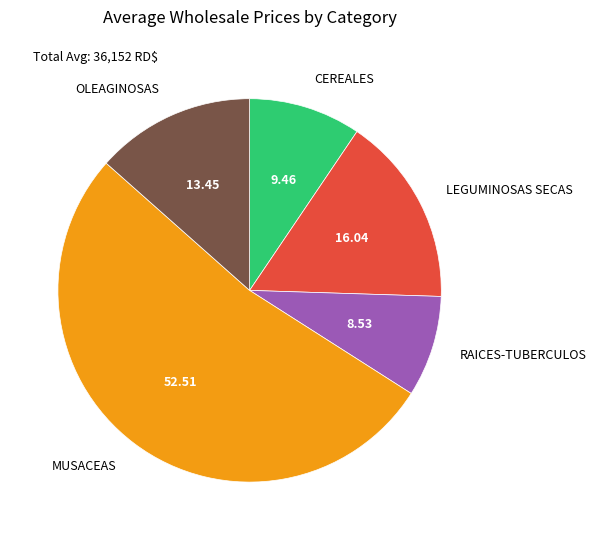

Does any single category account for the majority?

Yes